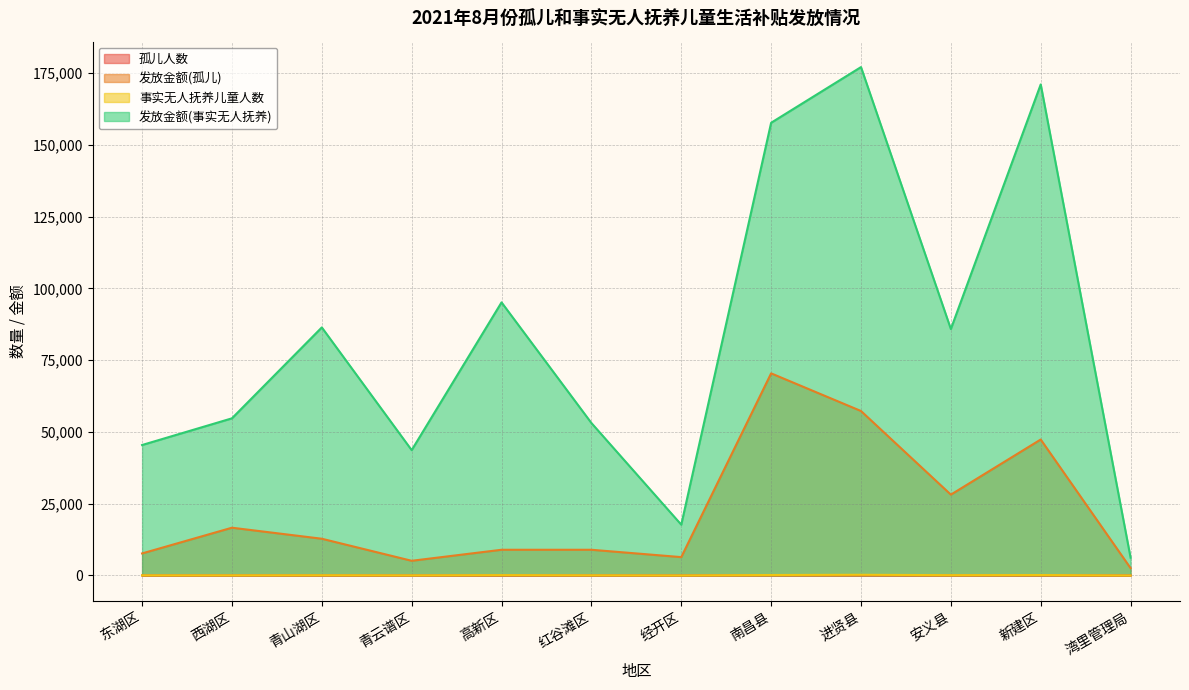

What position from the right is 经开区?

6